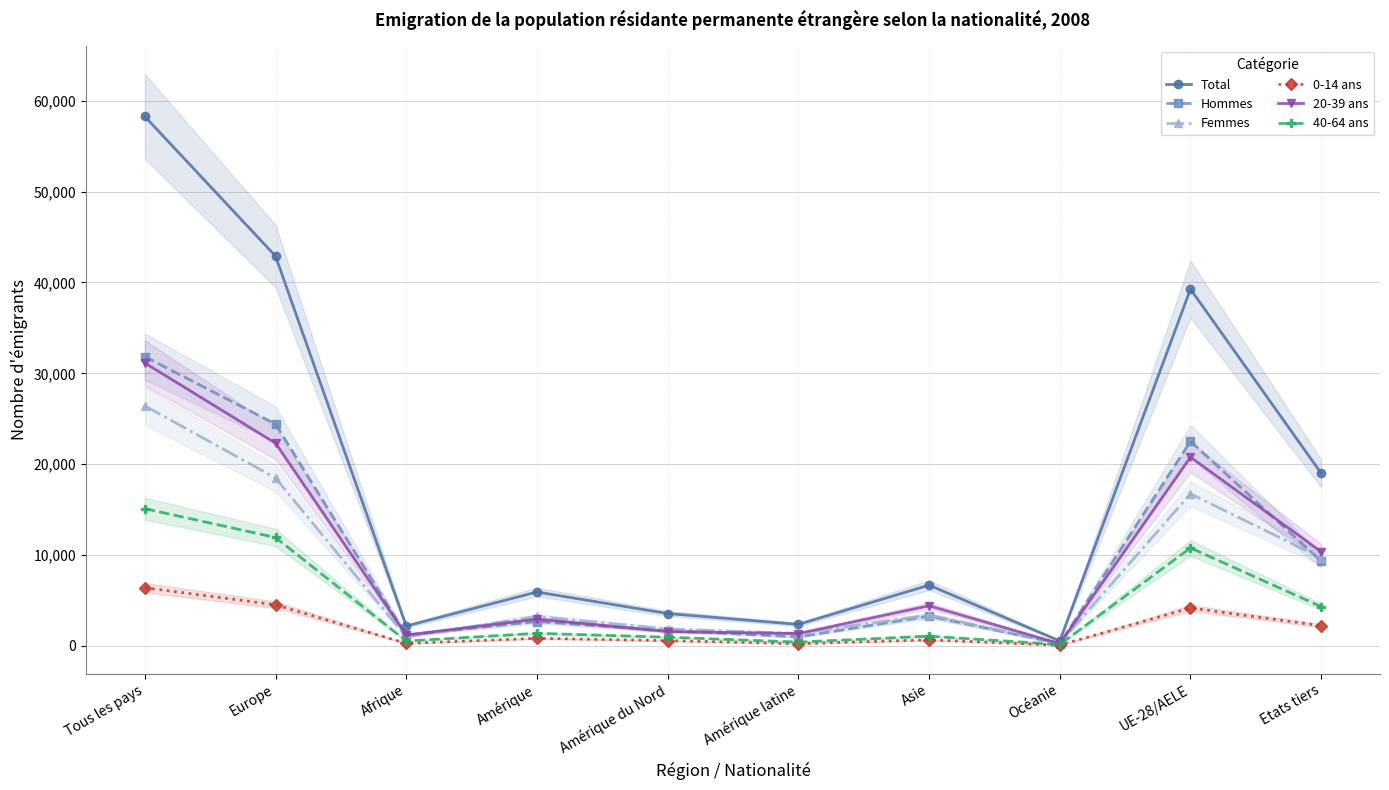

Is the value of 40-64 ans at Etats tiers greater than the value of 20-39 ans at Asie?

No